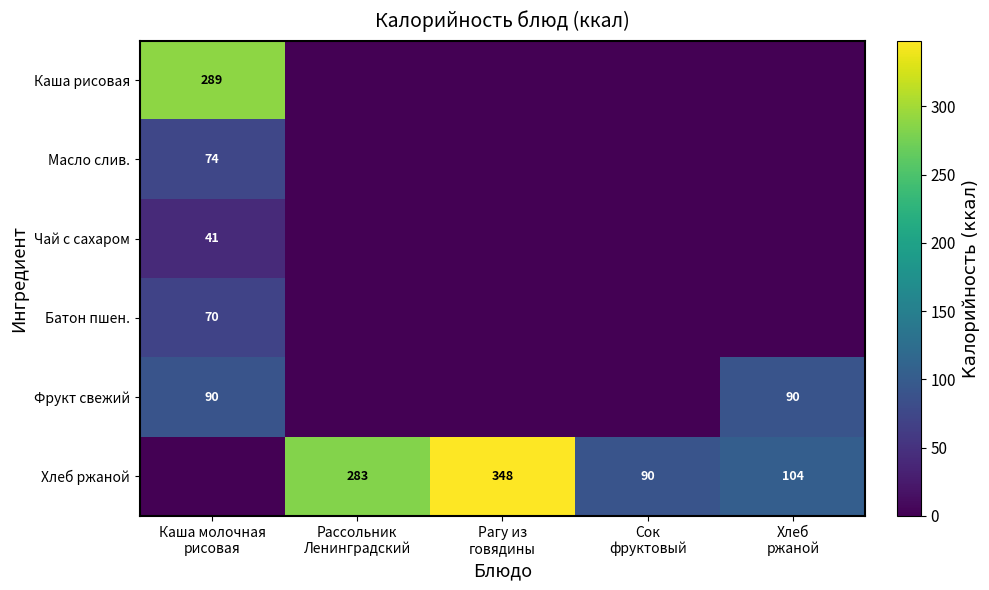

At which label does Хлеб ржаной reach its minimum?

Каша молочная рисовая